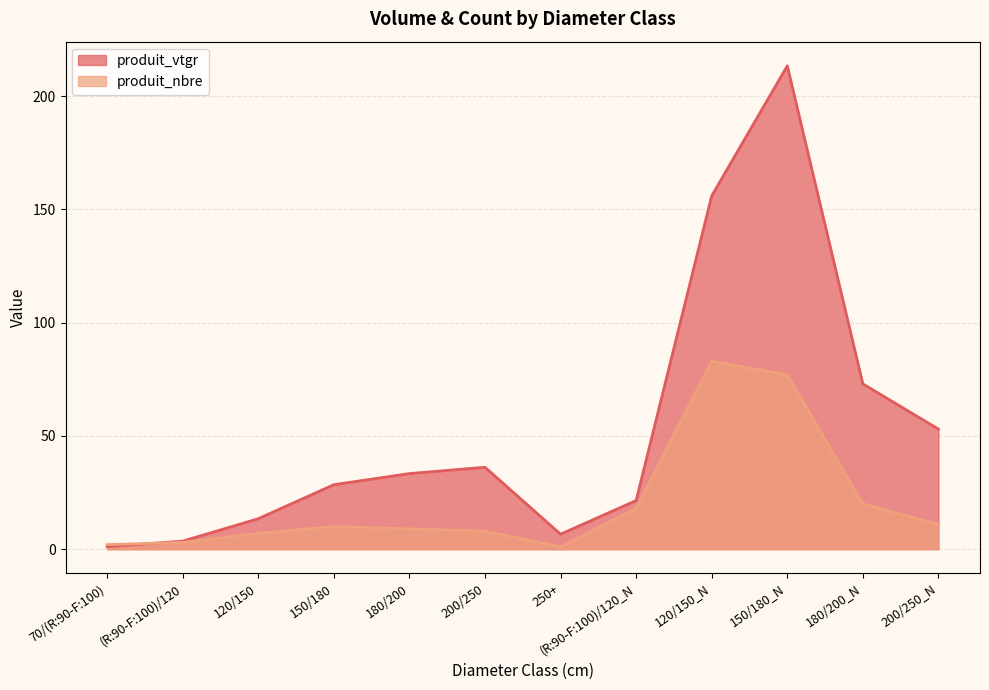

What is the label of the 8th point from the right?

180/200